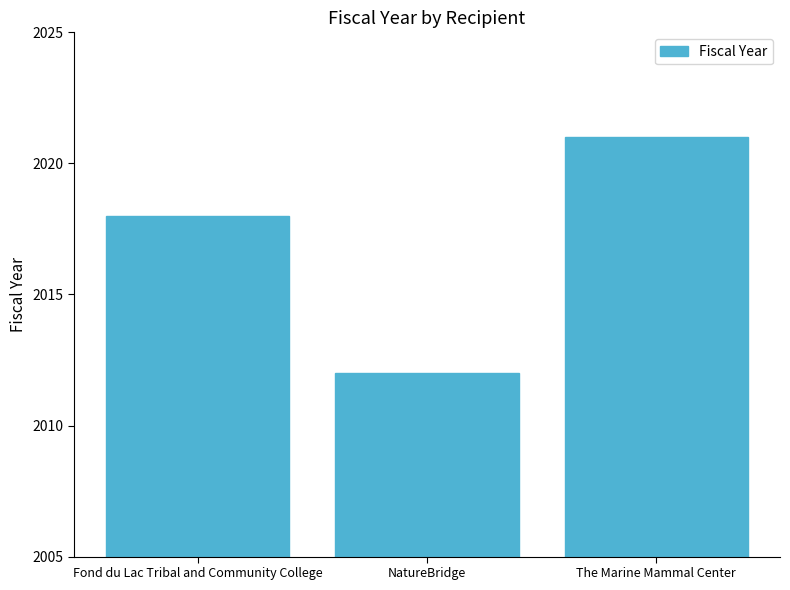

Rank the categories by value from highest to lowest.

The Marine Mammal Center, Fond du Lac Tribal and Community College, NatureBridge